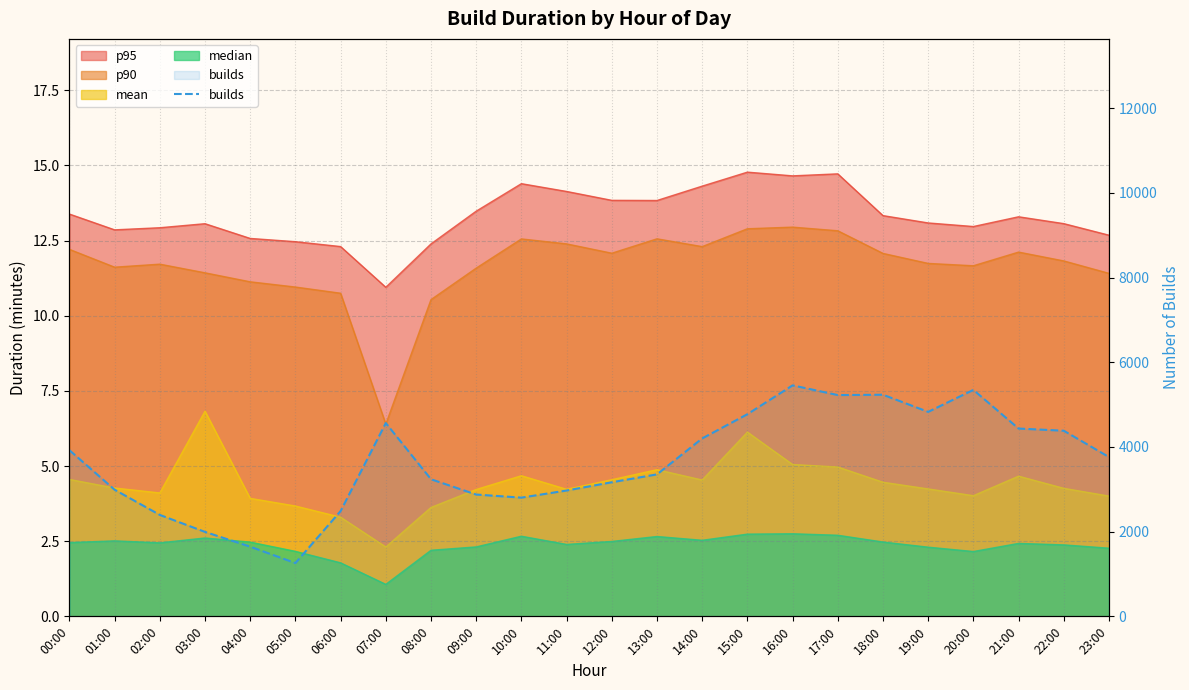

True or false: the data shows 3166 at 12:00.

True